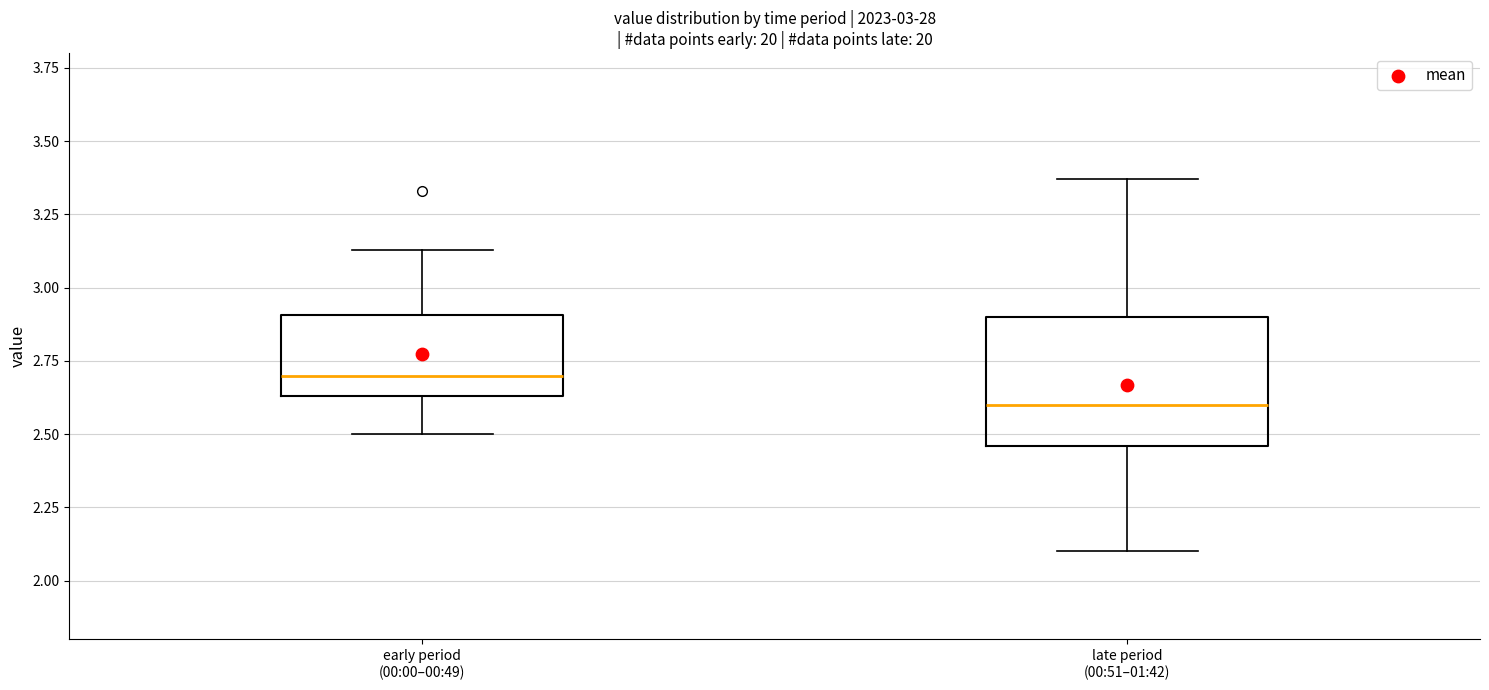

Which box is the tallest, from its lower edge to its upper edge?

late period (00:51–01:42)